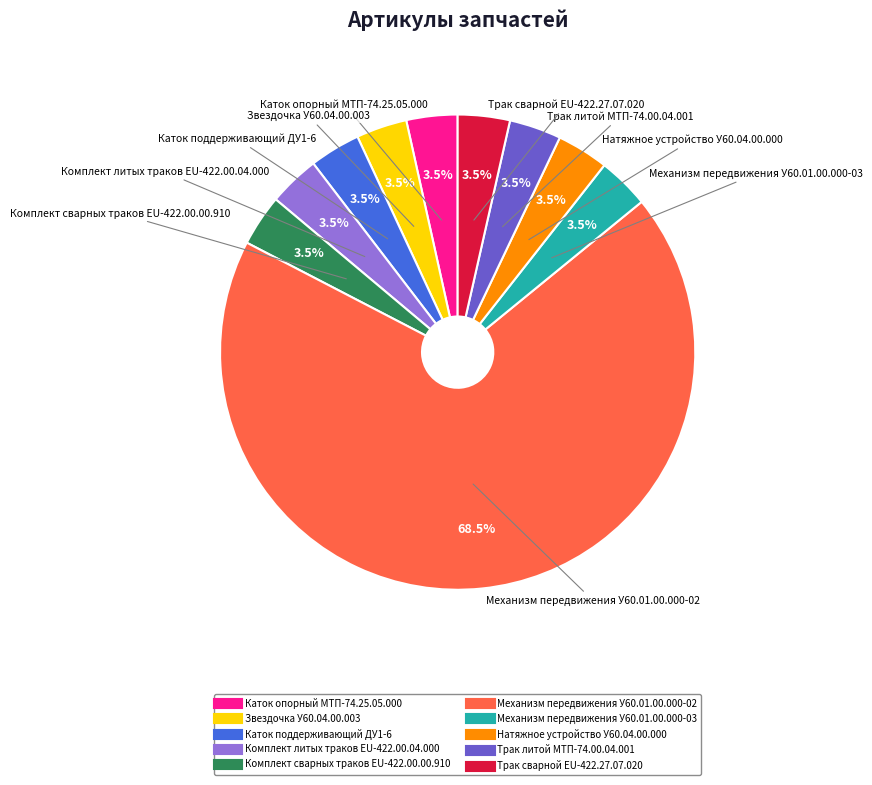

What is the ratio of the value at Каток поддерживающий ДУ1-6 to the value at Трак сварной EU-422.27.07.020?

1.0